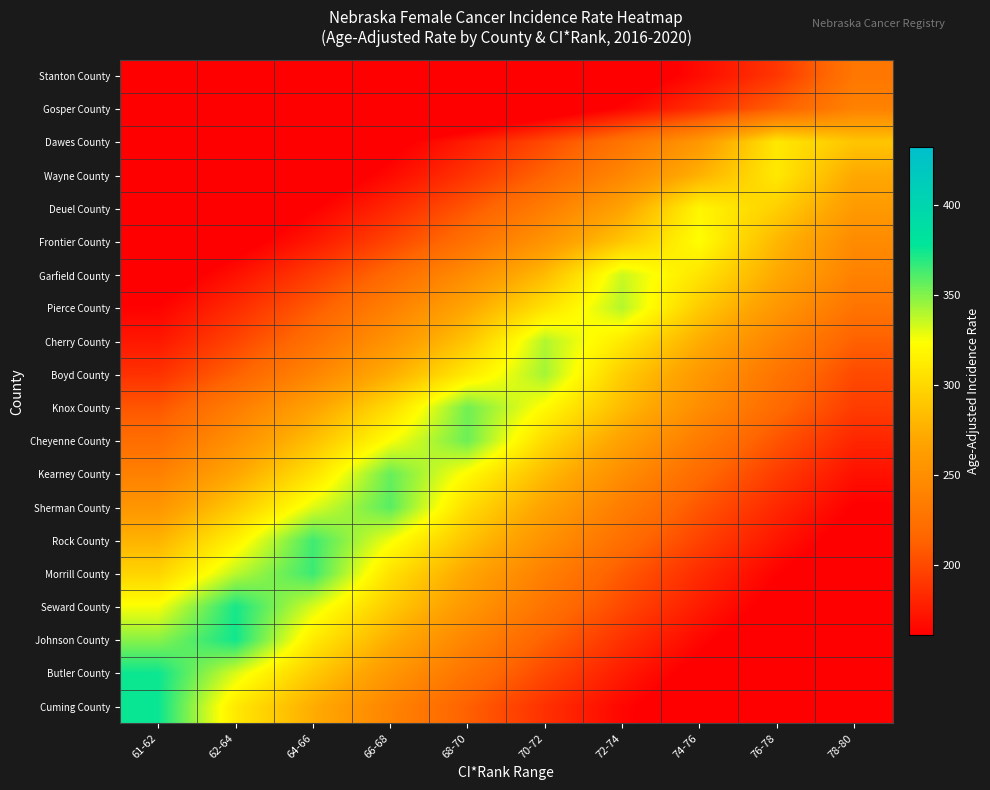

Which label corresponds to the smallest value in the chart?

61-62